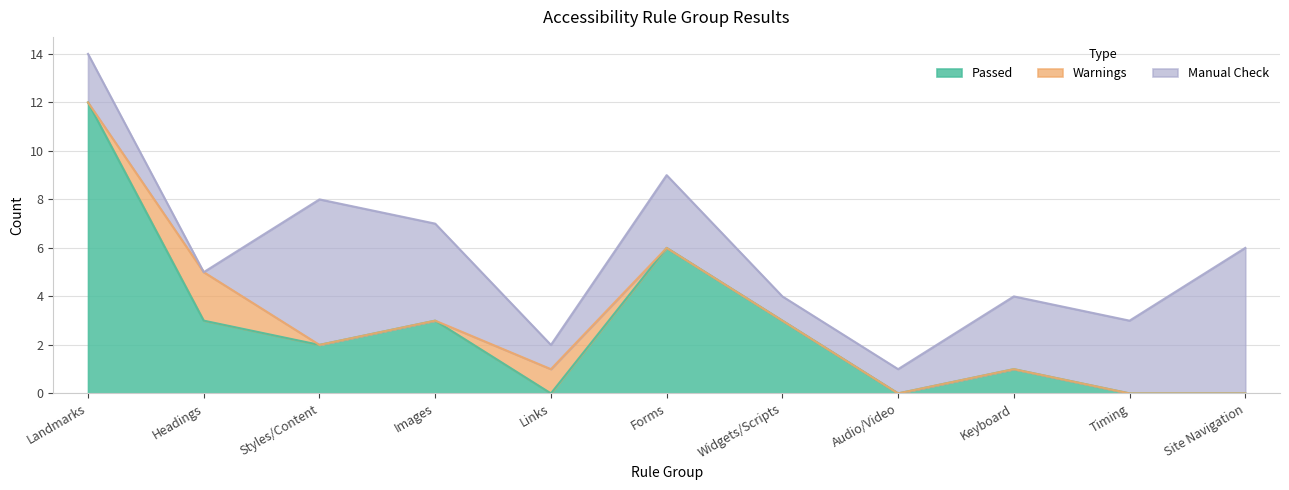

What is the label of the 9th point from the left?

Keyboard